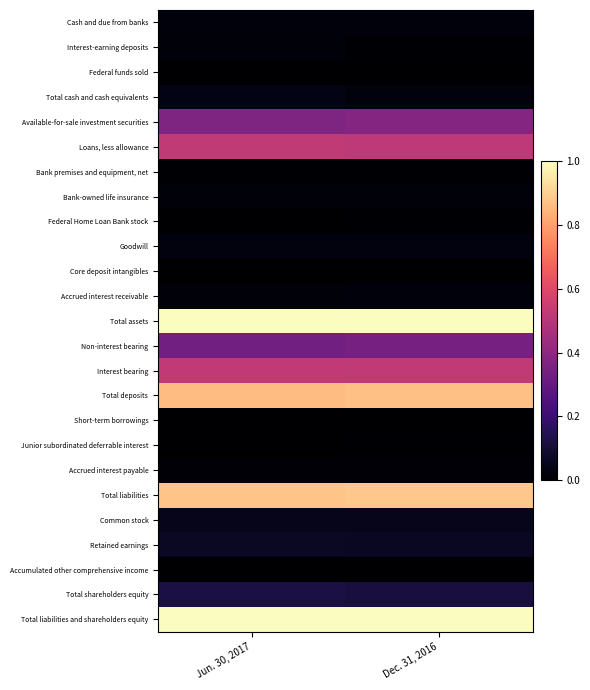

What is the spread (max minus min) of values at Dec. 31, 2016?

1.0